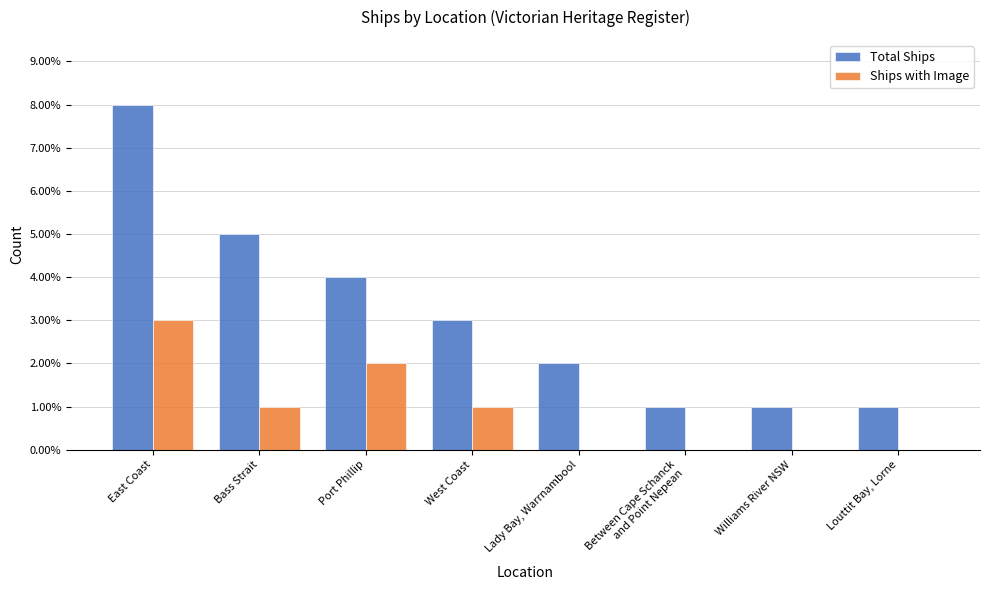

At which category is the sum across all series the highest?

East Coast